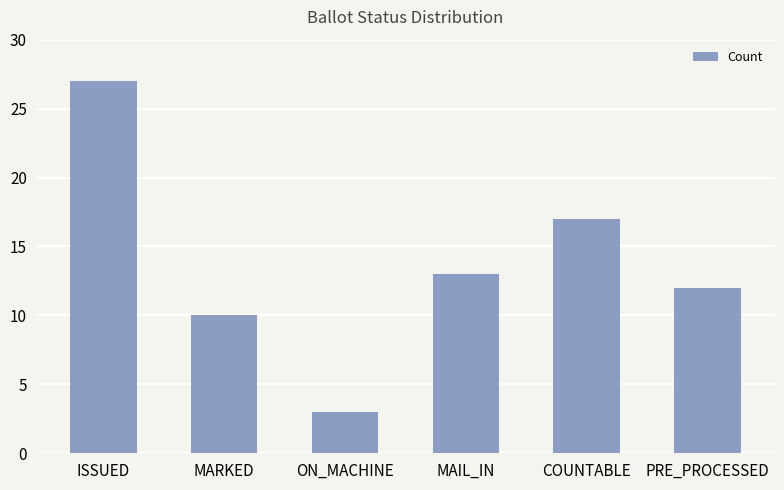

What position from the left is ISSUED?

1